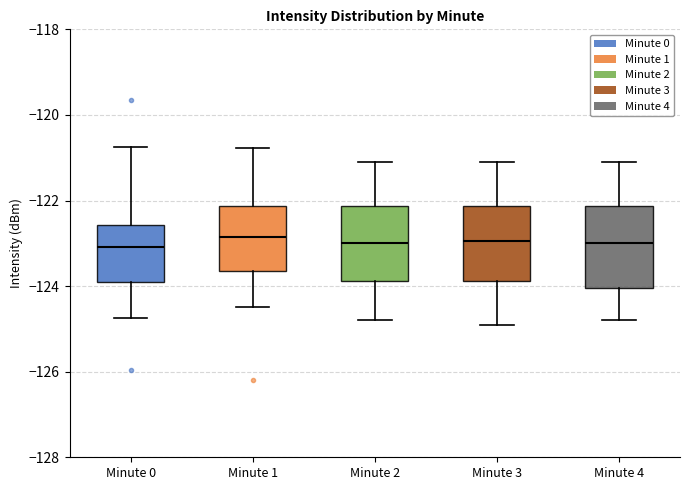

Reading left to right, transcribe this box plot: for each box, give where its median line is, the range the box spans, and where its two whiskers end, as read against the y-axis. The values are not printed on the chart, so give them approximately, as read against the axis.

Minute 0: median -123.0, box -124.0 to -122.6, whiskers -124.8 to -120.8
Minute 1: median -122.8, box -123.6 to -122.2, whiskers -124.4 to -120.8
Minute 2: median -123.0, box -123.8 to -122.2, whiskers -124.8 to -121.0
Minute 3: median -123.0, box -123.8 to -122.2, whiskers -124.8 to -121.0
Minute 4: median -123.0, box -124.0 to -122.2, whiskers -124.8 to -121.0